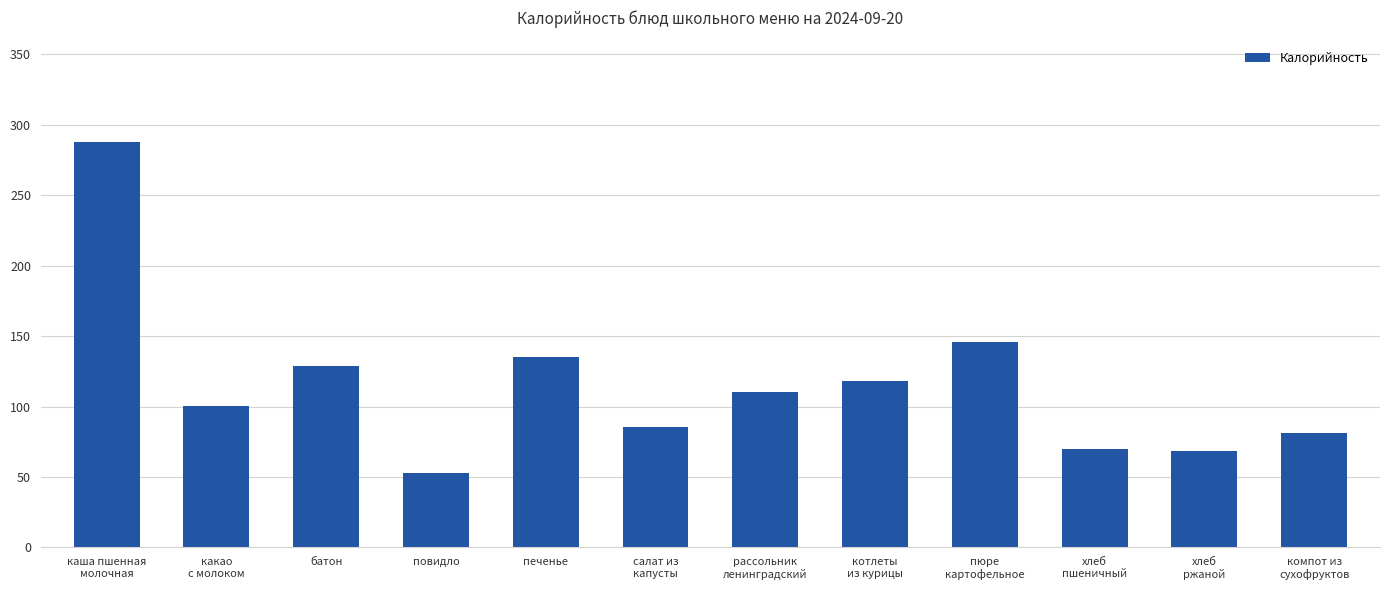

What is the value of the 12th bar from the left?

81.0